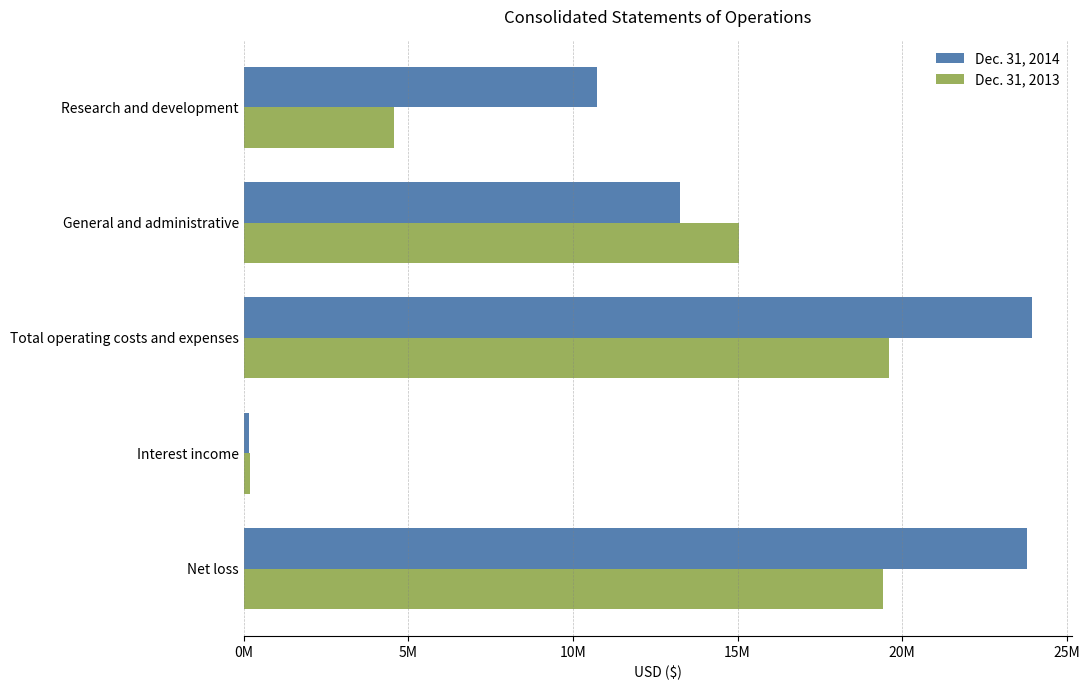

At which label does Dec. 31, 2013 reach its minimum?

Interest income